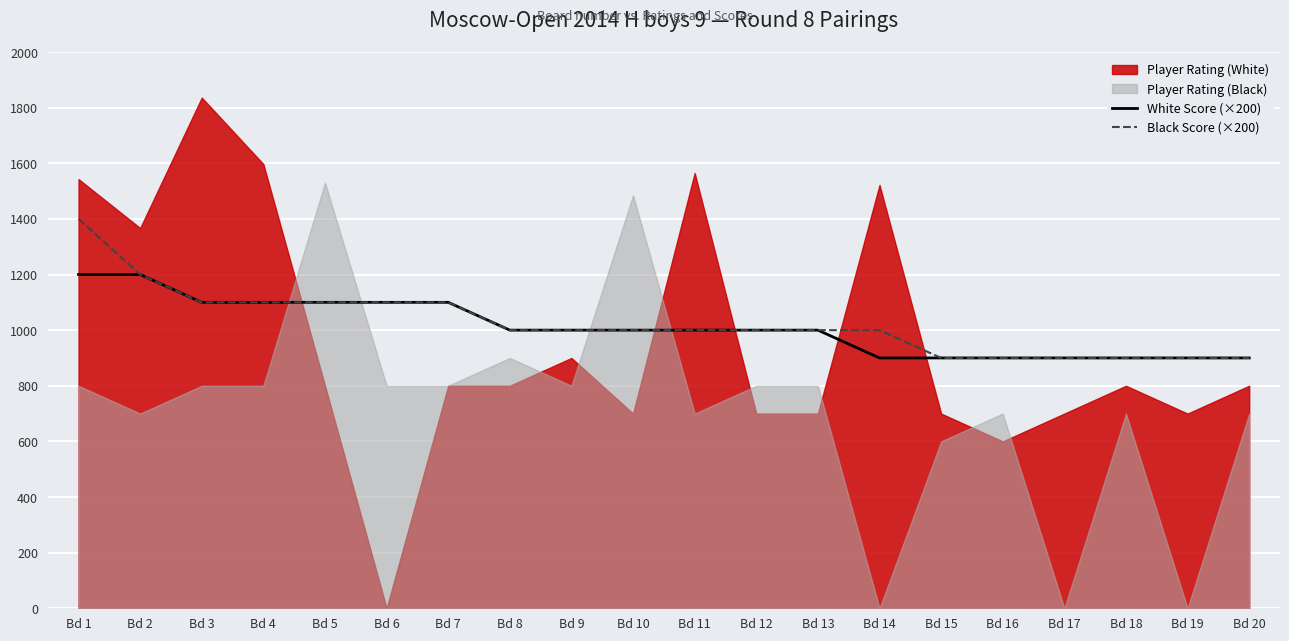

What is the value of the White Score (×200) point at the 14th from the left?

900